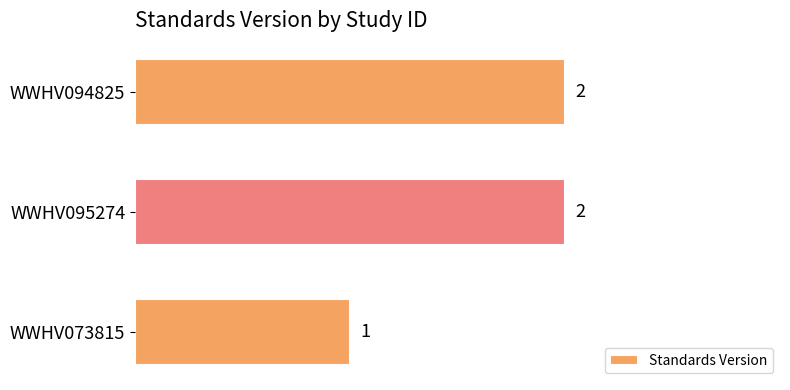

At which category does the chart reach its minimum across all series?

WWHV073815